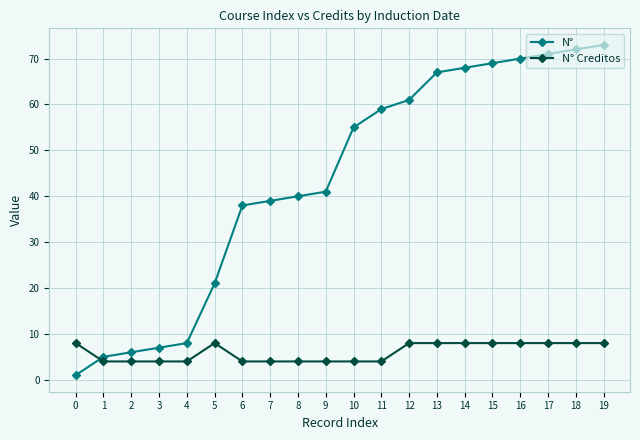

Which series has the largest total across all categories?

N°